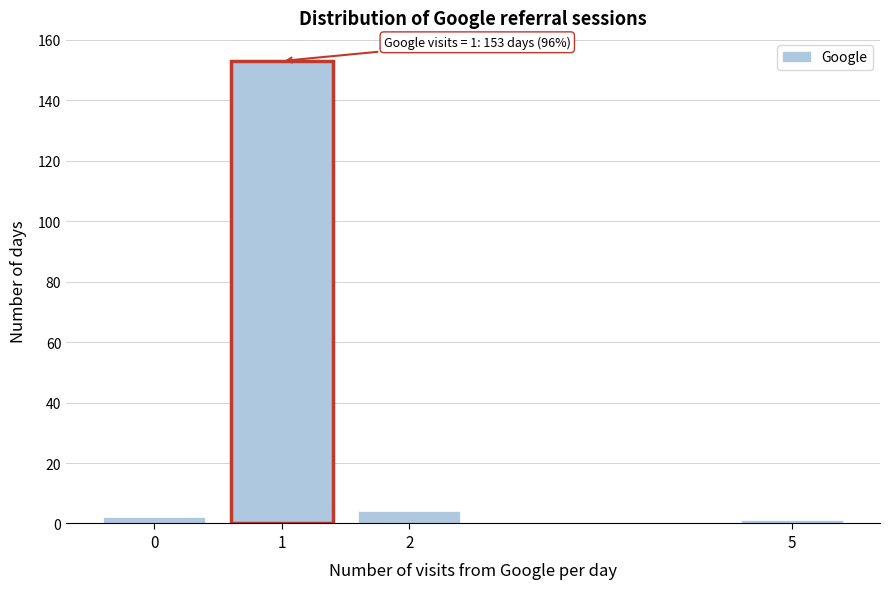

Reading left to right, list all the values displayed in this chart.

2	153	4	1